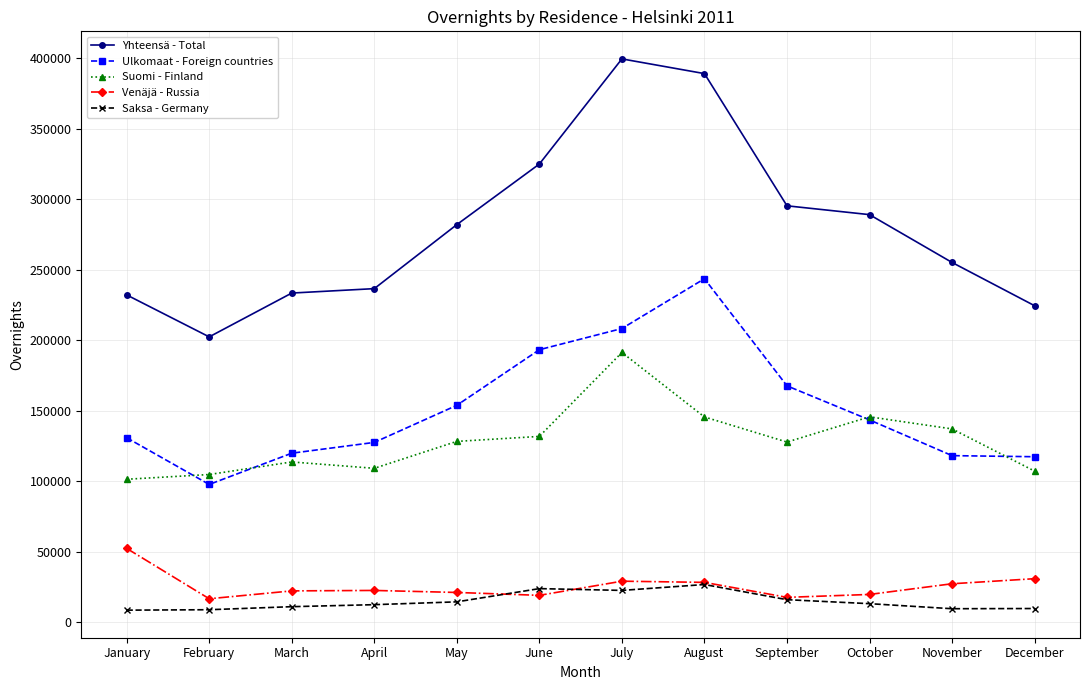

True or false: Ulkomaat - Foreign countries has a value of 82234 at April.

False